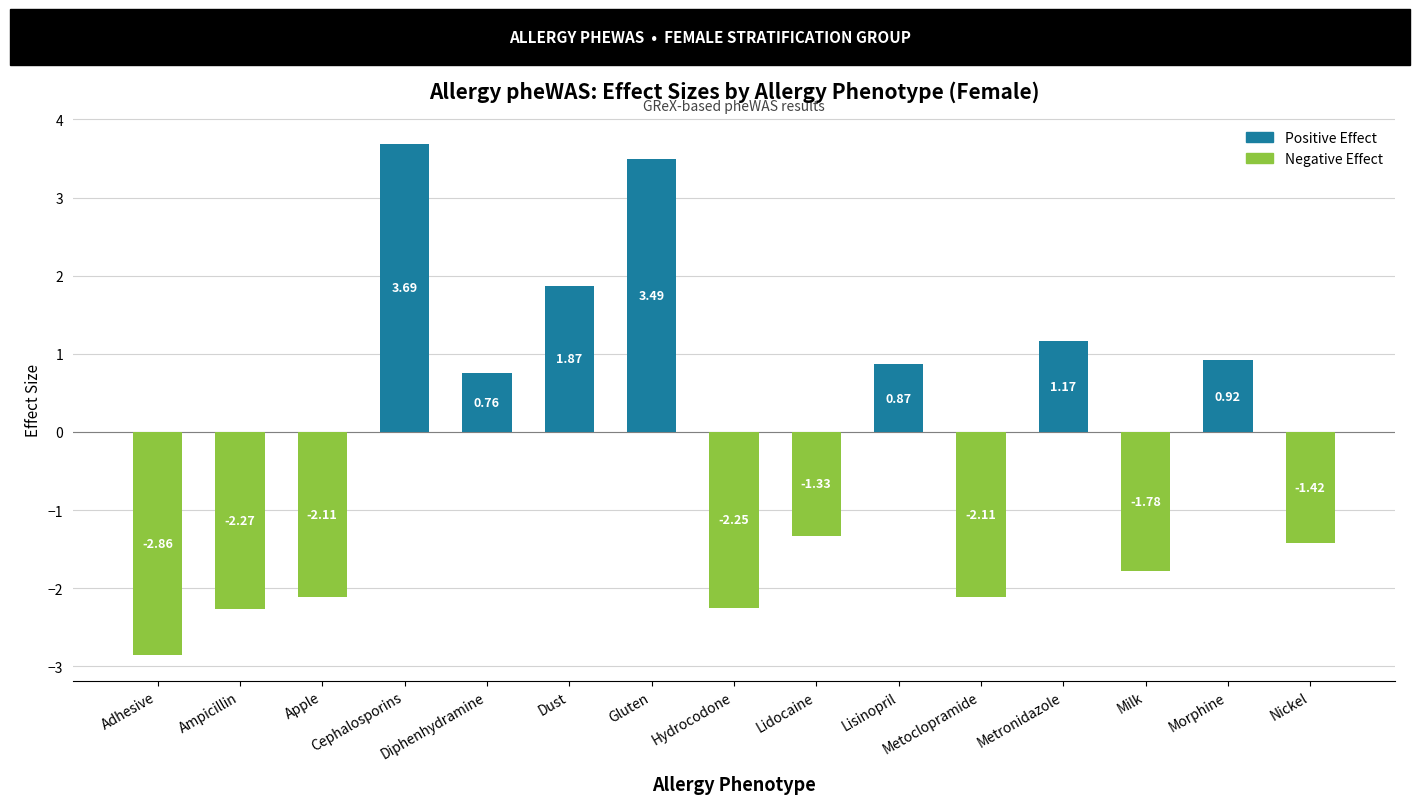

Which label corresponds to the smallest value in the chart?

Adhesive